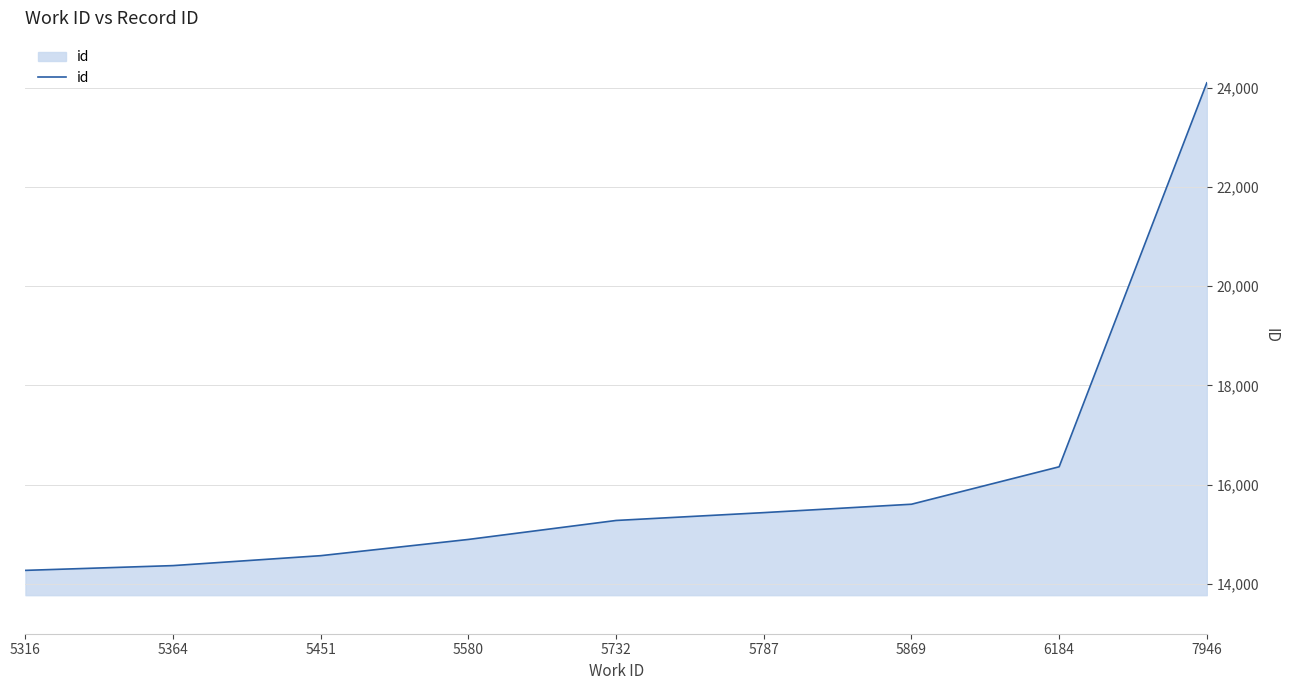

Reading left to right, list all the values displayed in this chart.

14276	14372	14572	14899	15281	15439	15608	16362	24095